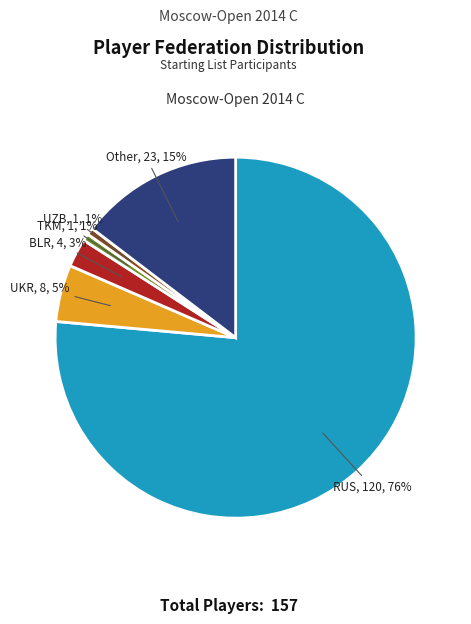

Count the number of slices in the pie.

6